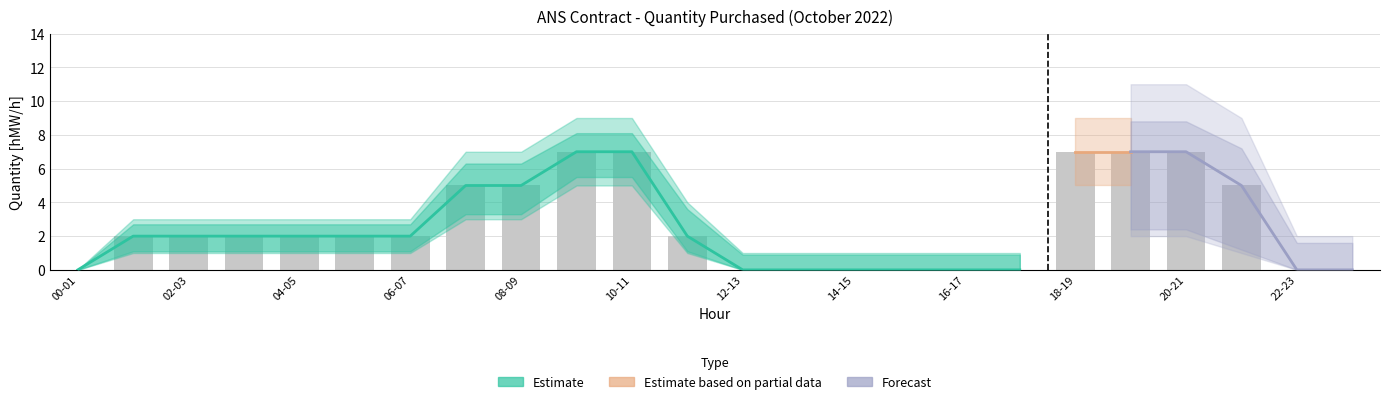

Is it true that Forecast lower equals 1 at 12-13?

False